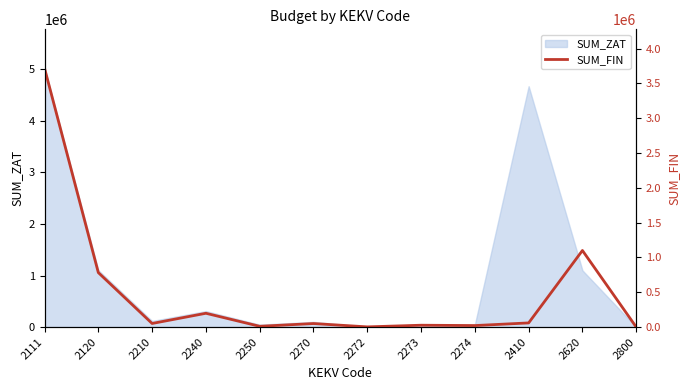

At which category does the data reach its first local peak?

2240